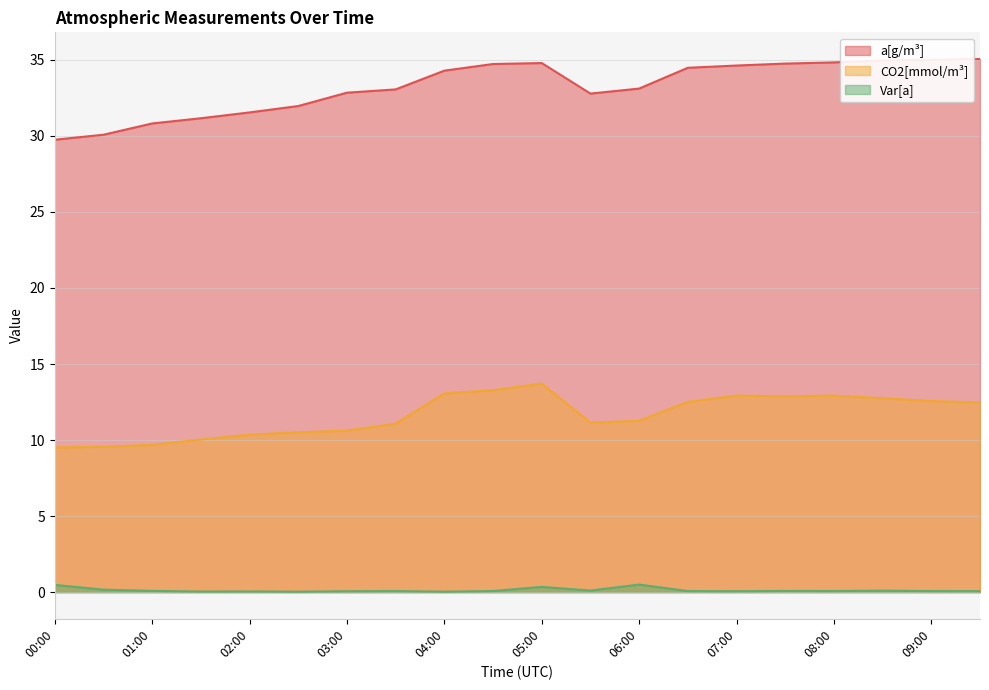

Rank the categories by Var[a] value from highest to lowest.

06:00, 00:00, 05:00, 00:30, 05:30, 08:30, 01:00, 07:30, 04:30, 08:00, 03:30, 06:30, 09:00, 09:30, 07:00, 03:00, 02:00, 01:30, 04:00, 02:30